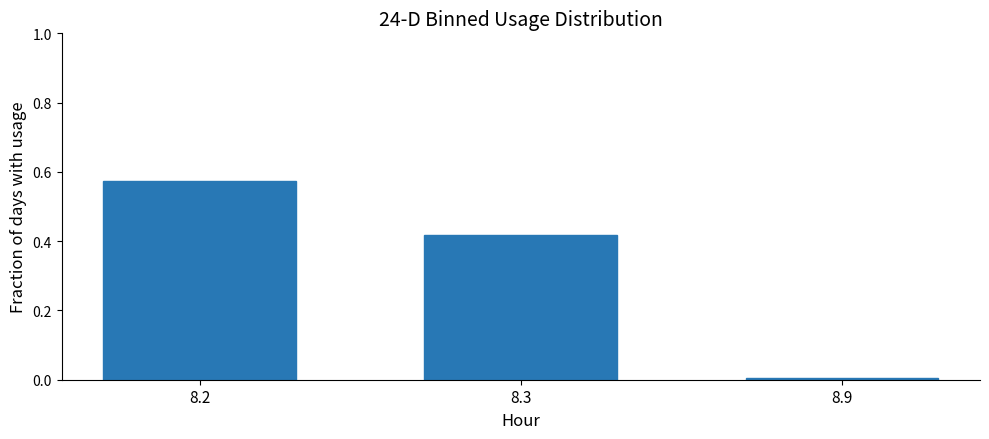

The chart shows a value of 0.0 at 8.9. True or false?

True